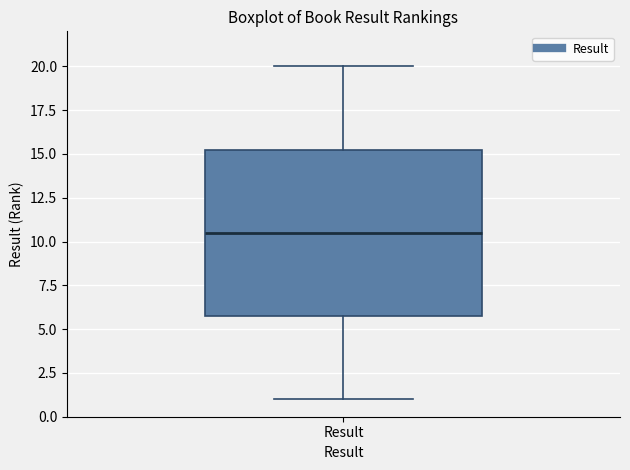

Read this box plot against the y-axis: the position of the median line, the range covered by the box, and the ends of both whiskers. The values are not printed on the chart, so give them approximately, as read against the axis.

median 10.5, box 6.0 to 15.5, whiskers 1.0 to 20.0